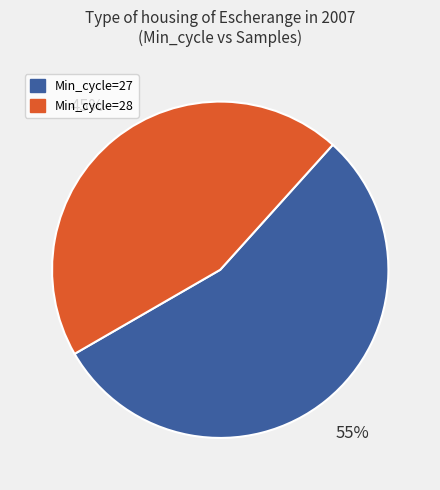

To the nearest percent, what is the average slice percentage?

50%